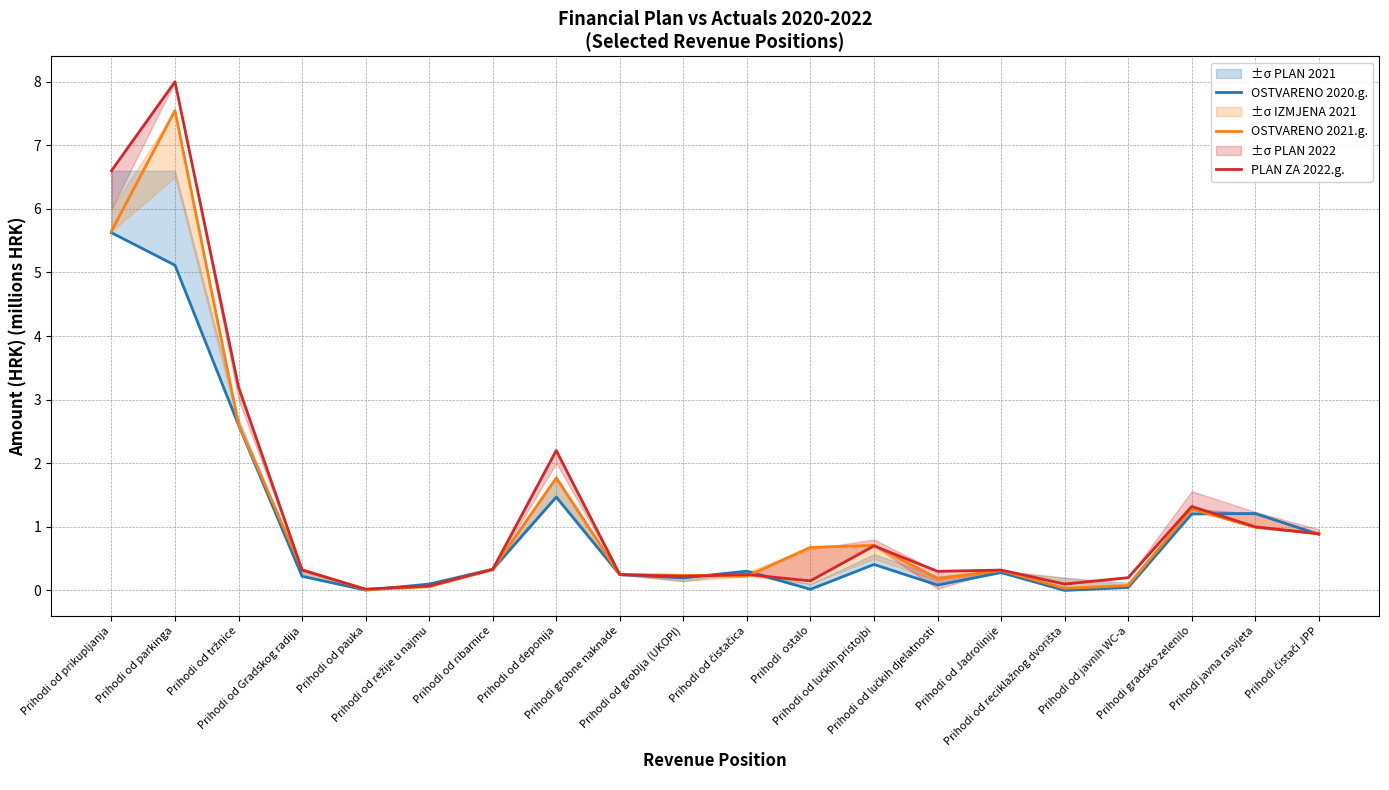

Reading right to left, list all the values displayed in this chart.

OSTVARENO 2020.g.: Prihodi čistači JPP=0.9	Prihodi javna rasvjeta=1.2	Prihodi gradsko zelenilo=1.2	Prihodi od javnih WC-a=0.0	Prihodi od reciklažnog dvorišta=0.0	Prihodi od Jadrolinije=0.3	Prihodi od lučkih djelatnosti=0.1	Prihodi od lučkih pristojbi=0.4	Prihodi  ostalo=0.0	Prihodi od čistačica=0.3	Prihodi od groblja (UKOPI)=0.2	Prihodi grobne naknade=0.2	Prihodi od deponija=1.5	Prihodi od ribarnice=0.3	Prihodi od režije u najmu=0.1	Prihodi od pauka=0.0	Prihodi od Gradskog radija=0.2	Prihodi od tržnice=2.6	Prihodi od parkinga=5.1	Prihodi od prikupljanja=5.6
OSTVARENO 2021.g.: Prihodi čistači JPP=0.9	Prihodi javna rasvjeta=1.0	Prihodi gradsko zelenilo=1.3	Prihodi od javnih WC-a=0.1	Prihodi od reciklažnog dvorišta=0.0	Prihodi od Jadrolinije=0.3	Prihodi od lučkih djelatnosti=0.2	Prihodi od lučkih pristojbi=0.7	Prihodi  ostalo=0.7	Prihodi od čistačica=0.2	Prihodi od groblja (UKOPI)=0.2	Prihodi grobne naknade=0.2	Prihodi od deponija=1.8	Prihodi od ribarnice=0.3	Prihodi od režije u najmu=0.1	Prihodi od pauka=0.0	Prihodi od Gradskog radija=0.3	Prihodi od tržnice=2.6	Prihodi od parkinga=7.5	Prihodi od prikupljanja=5.6
PLAN ZA 2022.g.: Prihodi čistači JPP=0.9	Prihodi javna rasvjeta=1.0	Prihodi gradsko zelenilo=1.3	Prihodi od javnih WC-a=0.2	Prihodi od reciklažnog dvorišta=0.1	Prihodi od Jadrolinije=0.3	Prihodi od lučkih djelatnosti=0.3	Prihodi od lučkih pristojbi=0.7	Prihodi  ostalo=0.1	Prihodi od čistačica=0.2	Prihodi od groblja (UKOPI)=0.2	Prihodi grobne naknade=0.2	Prihodi od deponija=2.2	Prihodi od ribarnice=0.3	Prihodi od režije u najmu=0.1	Prihodi od pauka=0.0	Prihodi od Gradskog radija=0.3	Prihodi od tržnice=3.2	Prihodi od parkinga=8.0	Prihodi od prikupljanja=6.6